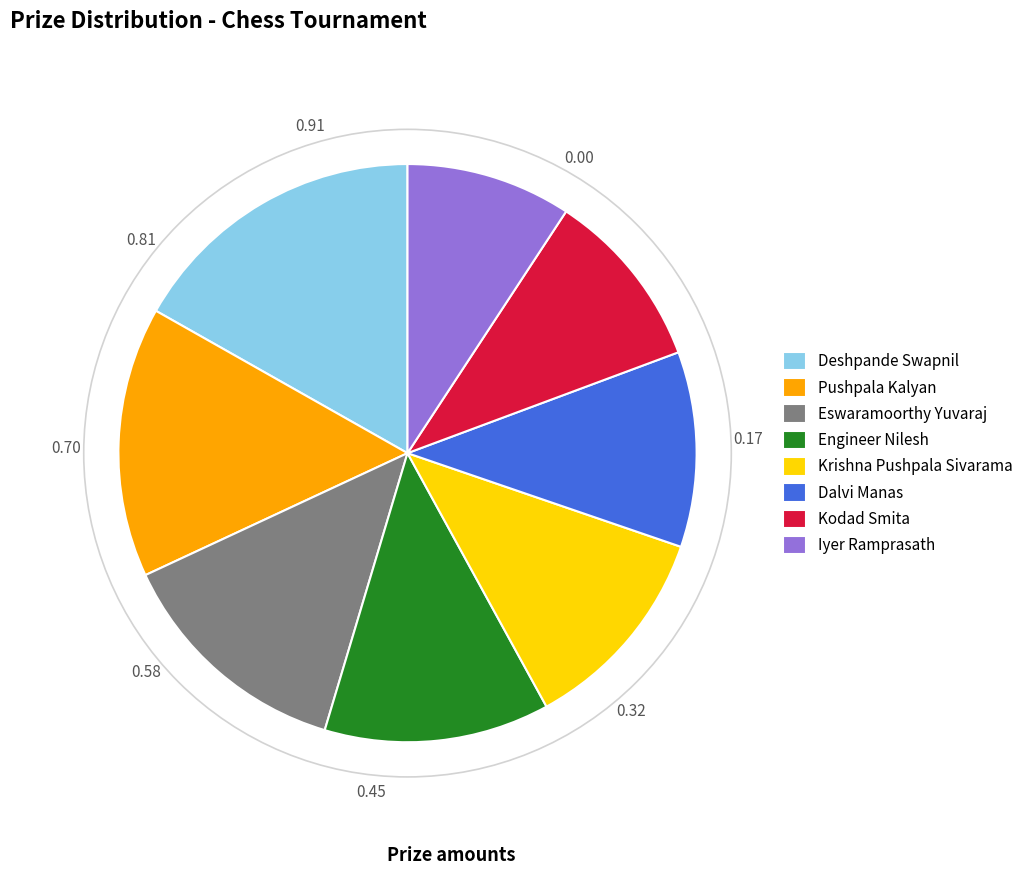

What is the ratio of the value at Dalvi Manas to the value at Kodad Smita?

1.1